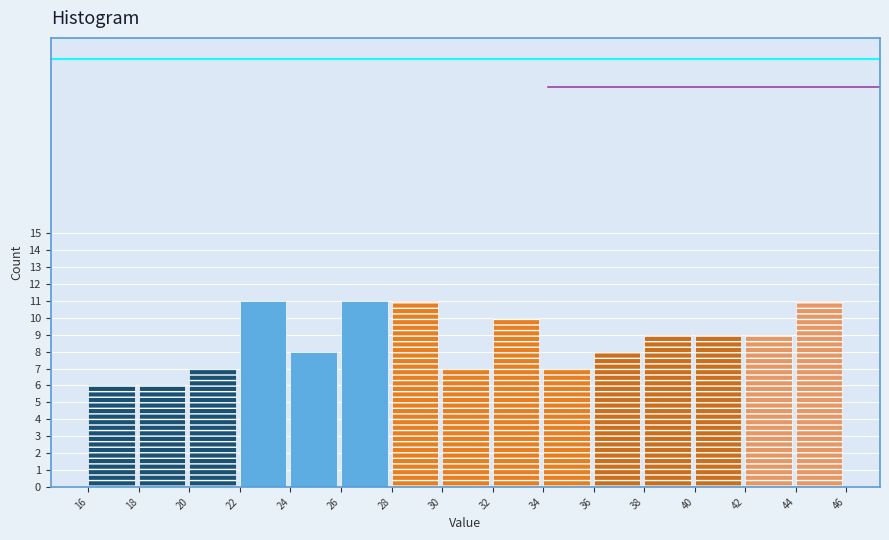

How tall is the bar that spans 24 to 26 on the x-axis? The values are not printed on the chart, so give them approximately, as read against the axis.

8